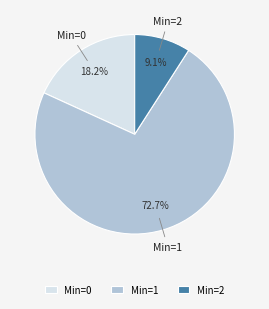

How many segments does this pie chart have?

3